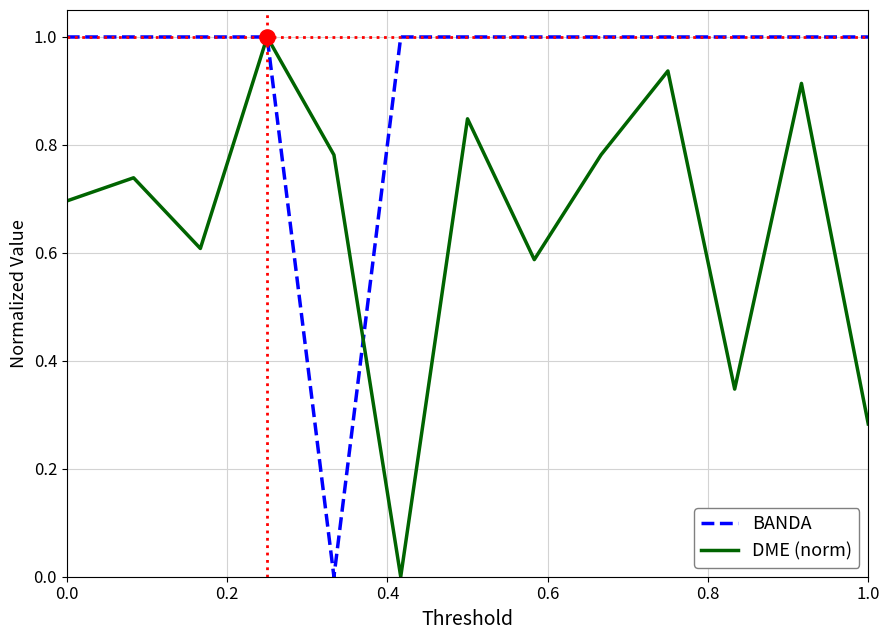

What is the maximum value for BANDA?

1.0